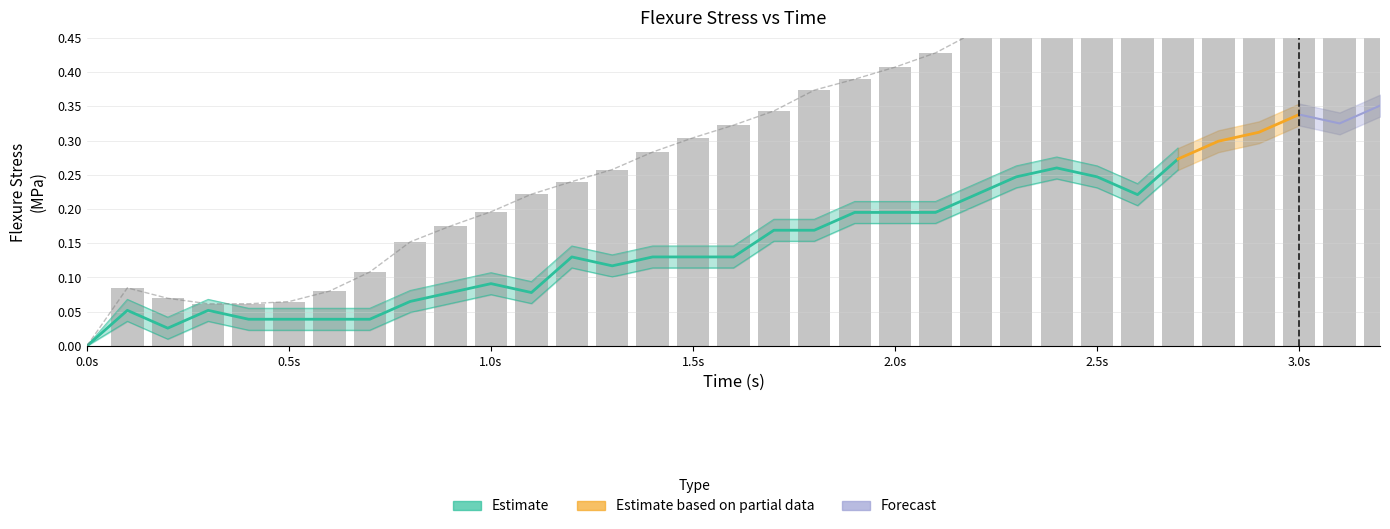

The value of Stress at 31 is 0.2. True or false?

False